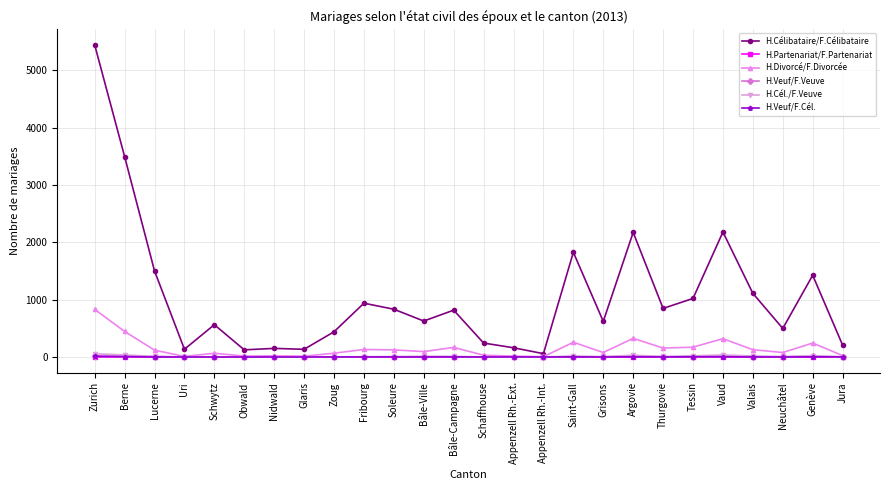

What is the total value across all series at Grisons?

707